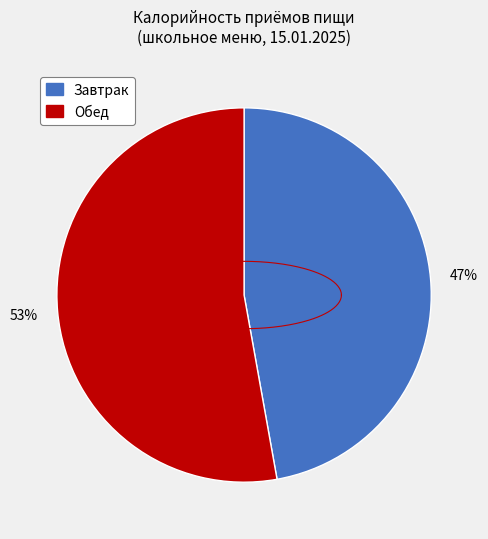

What is the ratio of the value at Завтрак to the value at Обед?

0.9